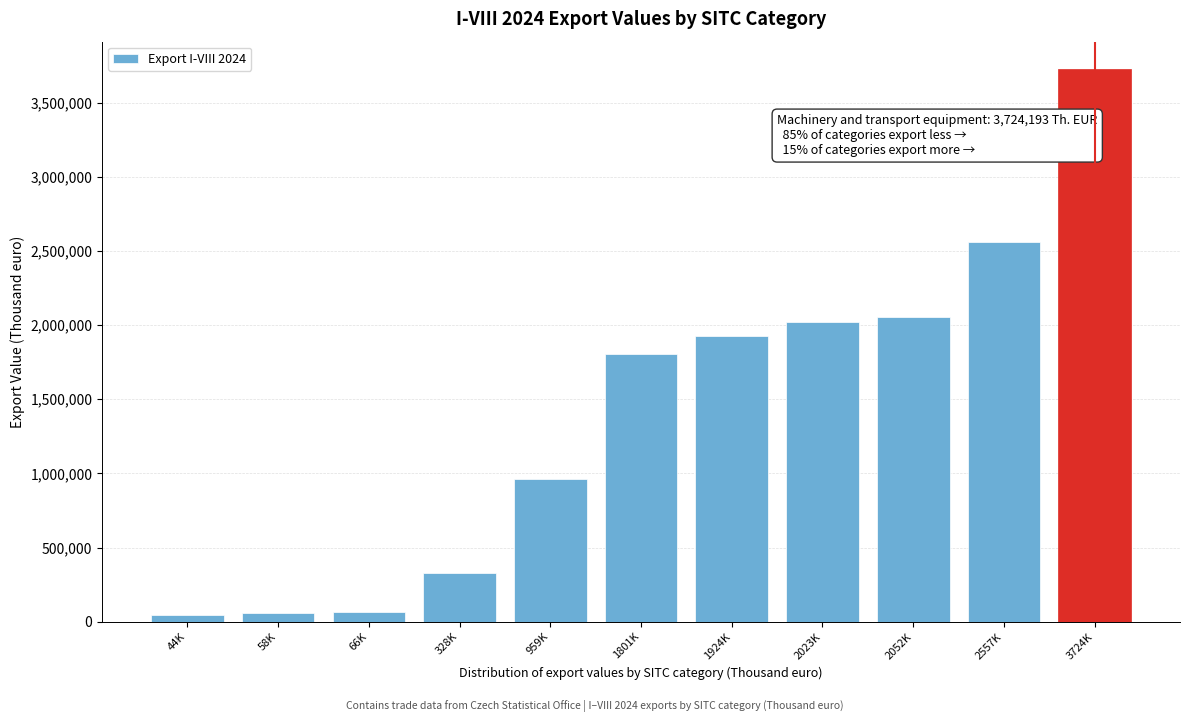

What is the value of the 4th bar from the left?

328213